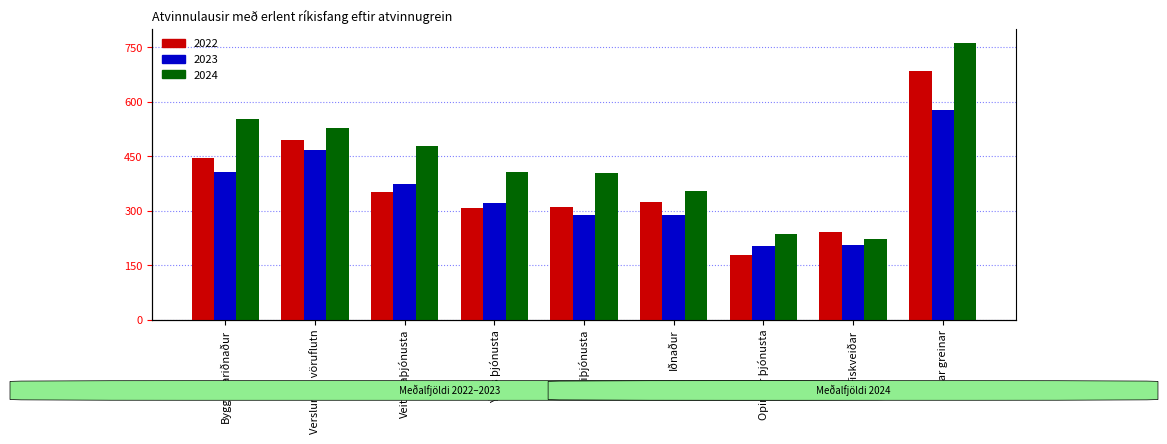

What is the minimum value for 2023?

201.8